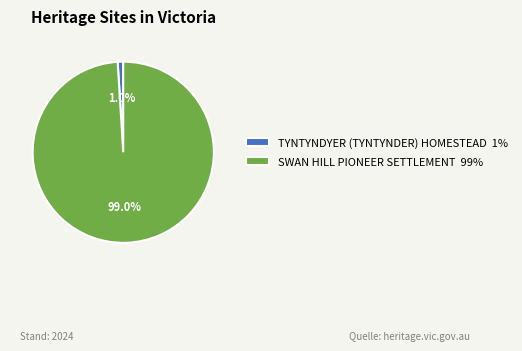

The TYNTYNDYER (TYNTYNDER) HOMESTEAD slice represents 1% of the pie. True or false?

True